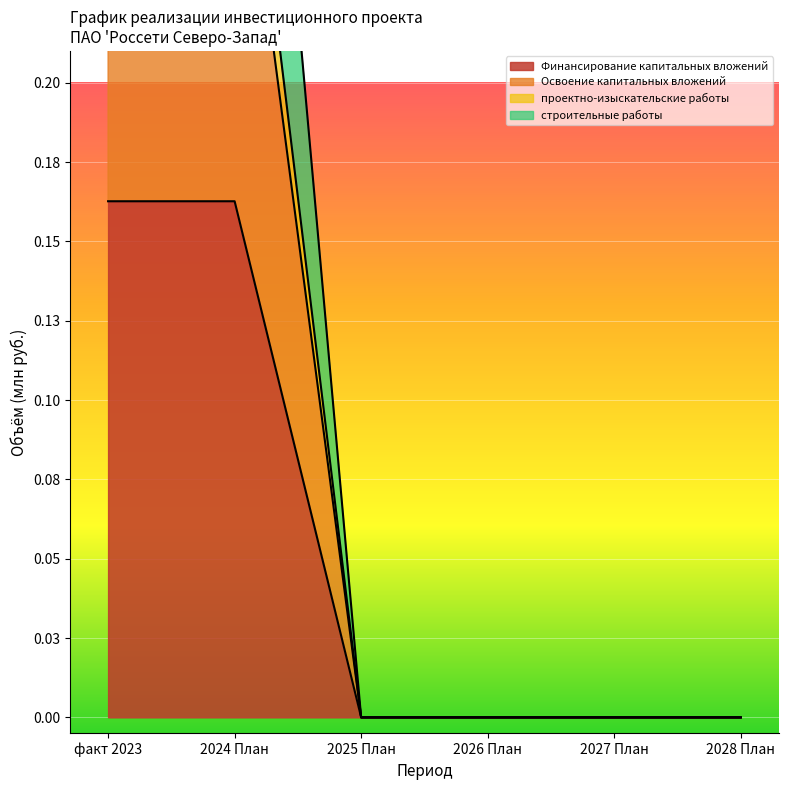

The value of Финансирование капитальных вложений at 2028 План is -0.1. True or false?

False